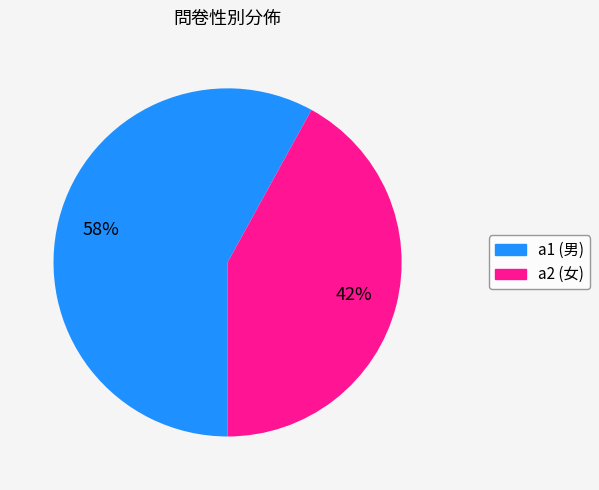

What is the smallest slice in the pie chart?

a2